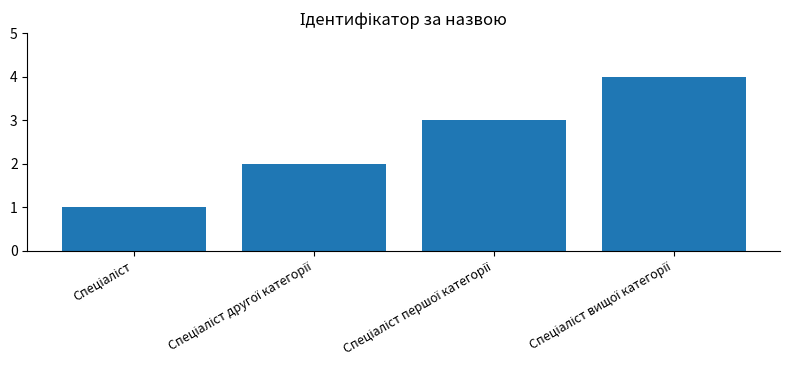

What is the maximum value shown in the chart?

4